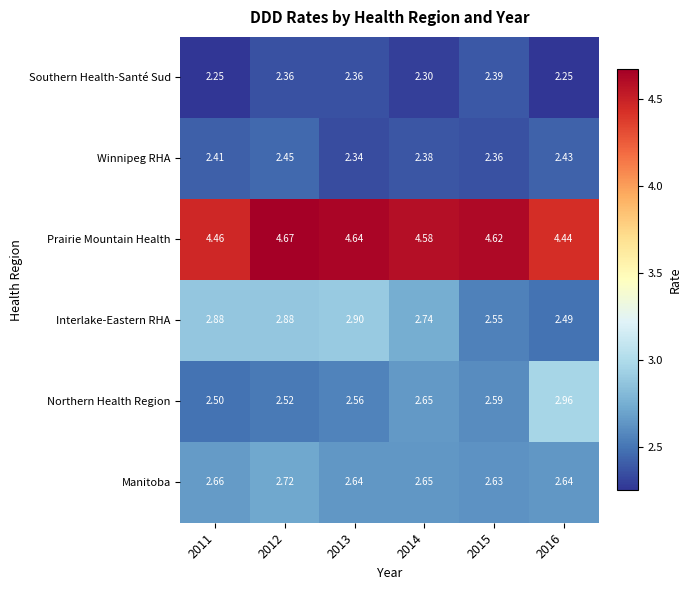

Which series has the largest total across all categories?

Prairie Mountain Health